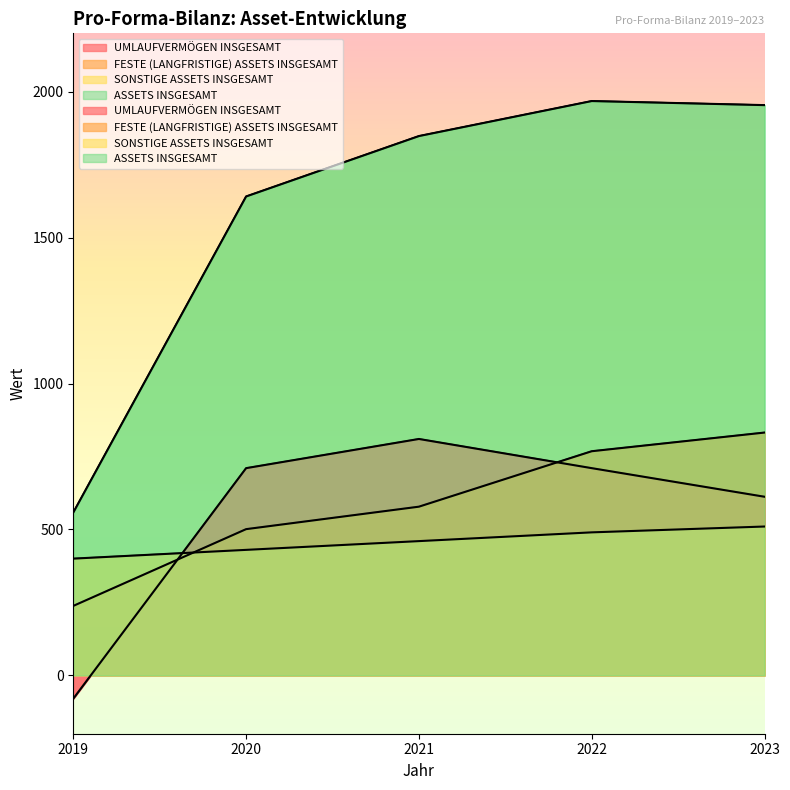

Does the chart have visible grid lines?

No